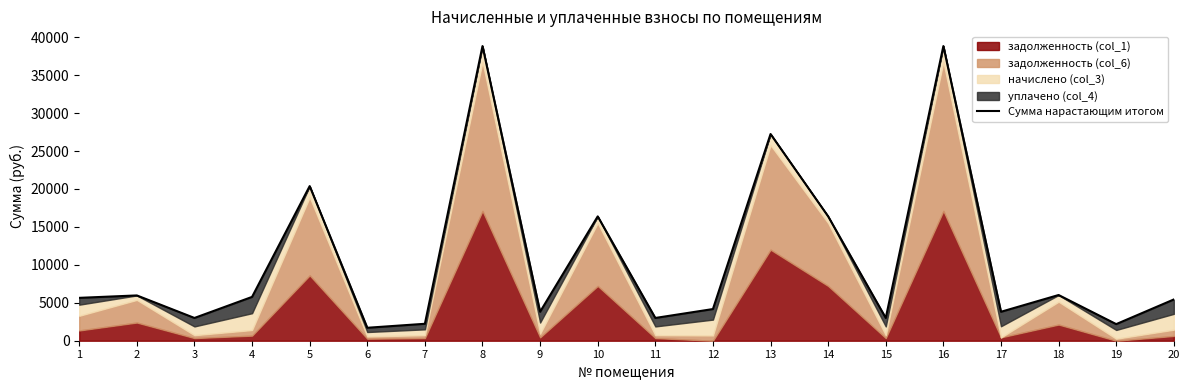

Reading left to right, transcribe all the data shown in this chart.

1=5650.8	2=5969.6	3=2999.9	4=5776.2	5=20378.0	6=1707.5	7=2232.5	8=38835.1	9=3814.4	10=16386.1	11=2999.9	12=4175.0	13=27242.0	14=16386.1	15=2999.9	16=38835.1	17=3814.4	18=6024.0	19=2188.4	20=5437.7